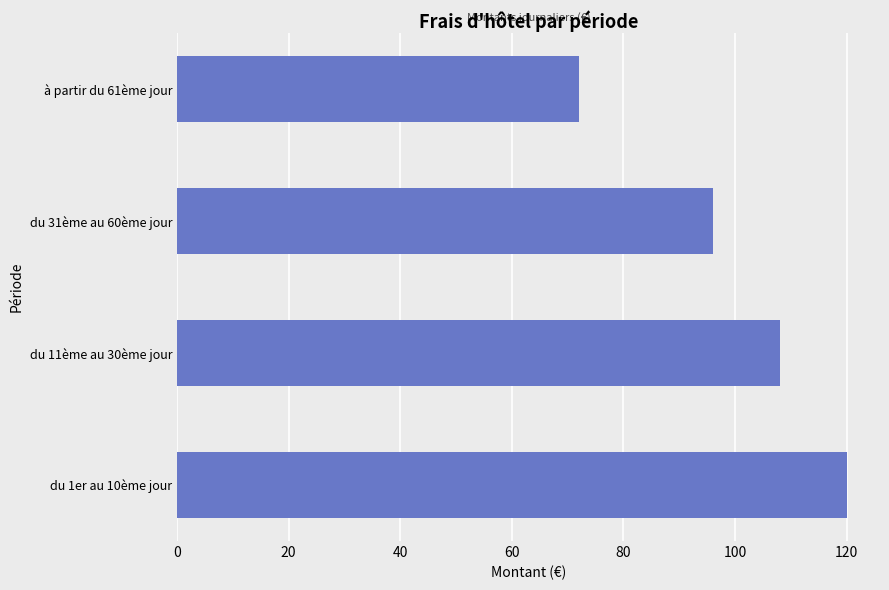

What is the average value?

99